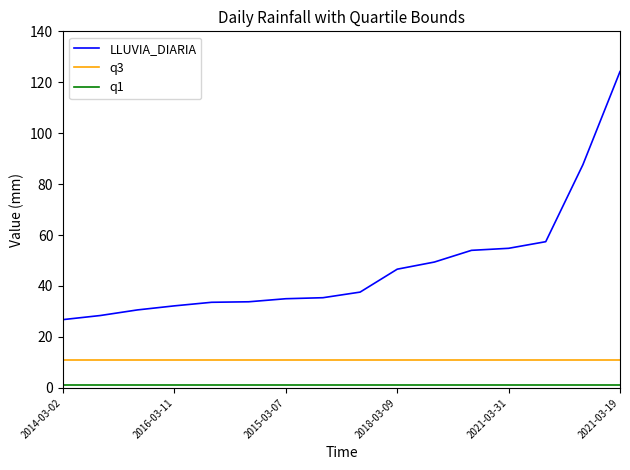

What is the smallest value displayed?

1.0